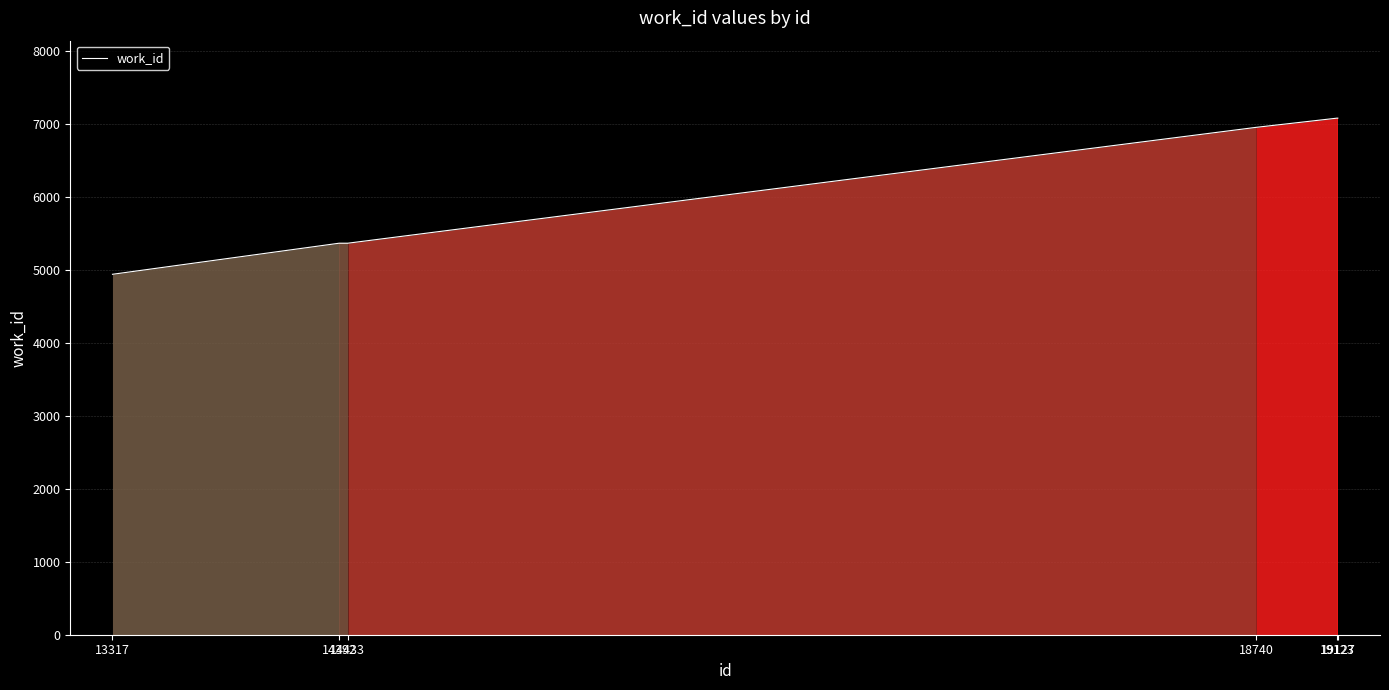

True or false: the data shows 5366 at 14433.

True